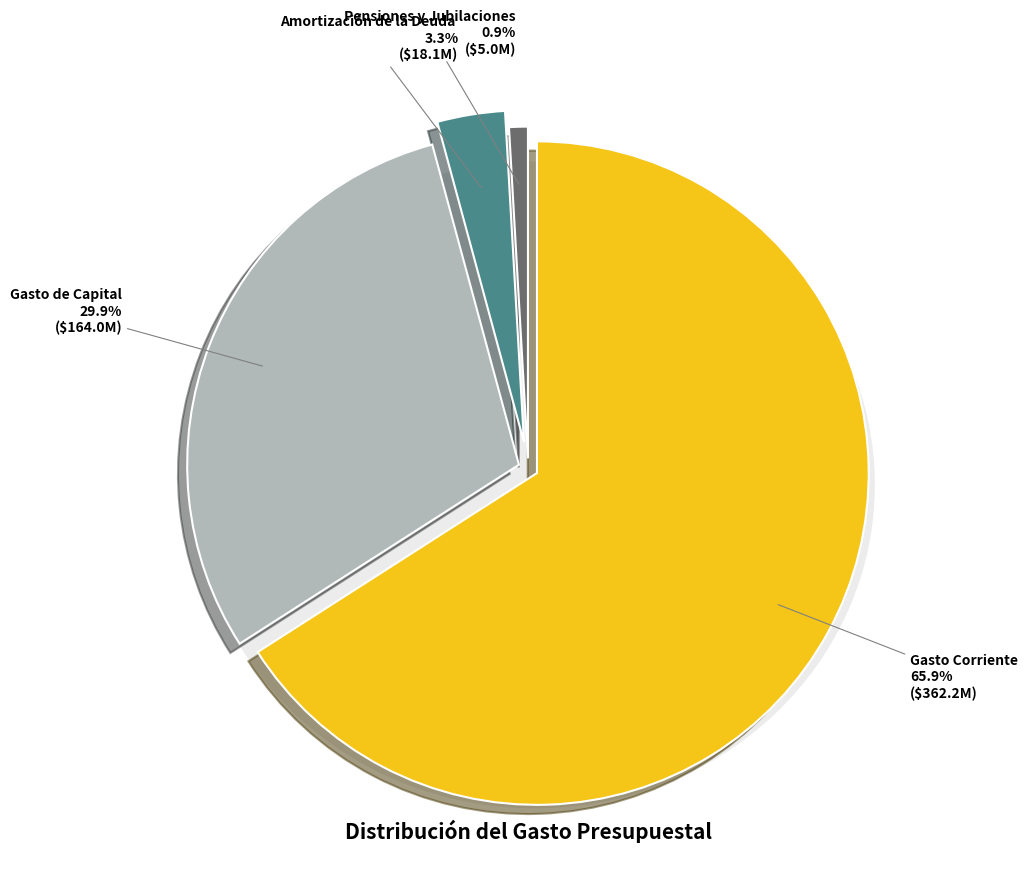

True or false: Gasto Corriente accounts for 66% of the total.

True